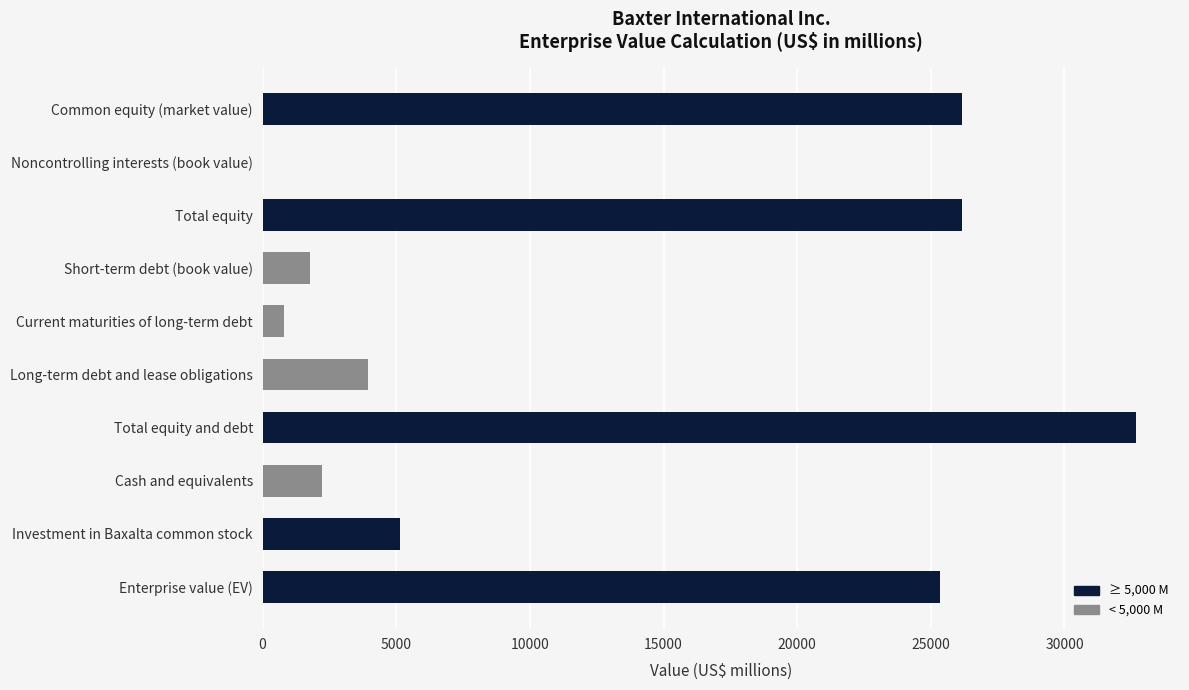

True or false: the data shows 1916 at Long-term debt and lease obligations.

False